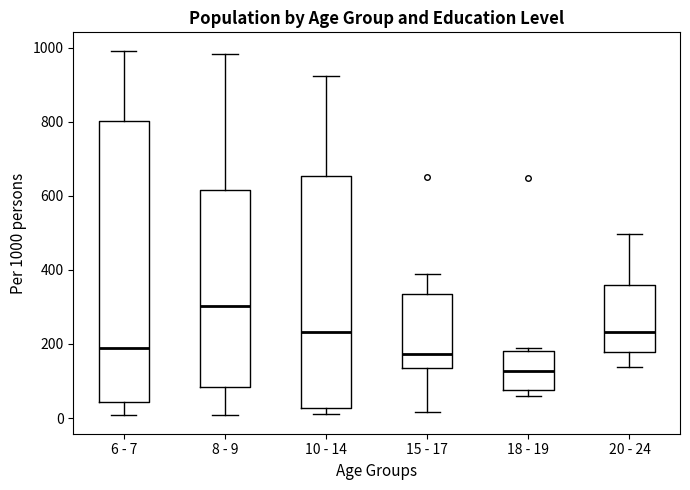

Where does the lower whisker of the box for 6 - 7 end on the y-axis? The values are not printed on the chart, so give them approximately, as read against the axis.

0